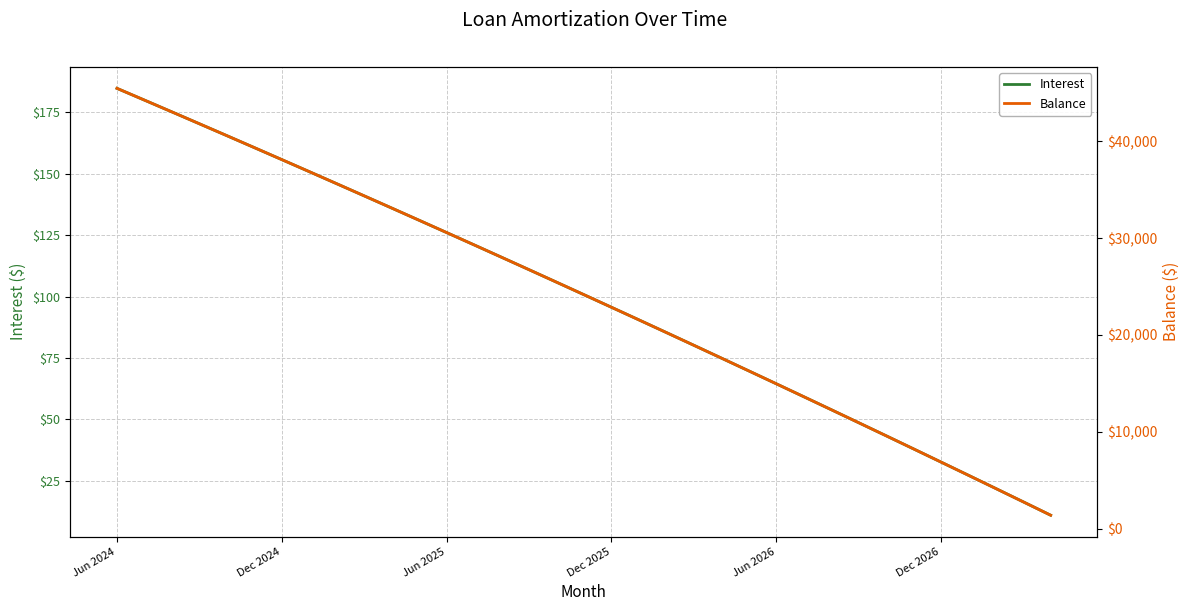

Where does the Balance series first go above 24170?

Jun 2024